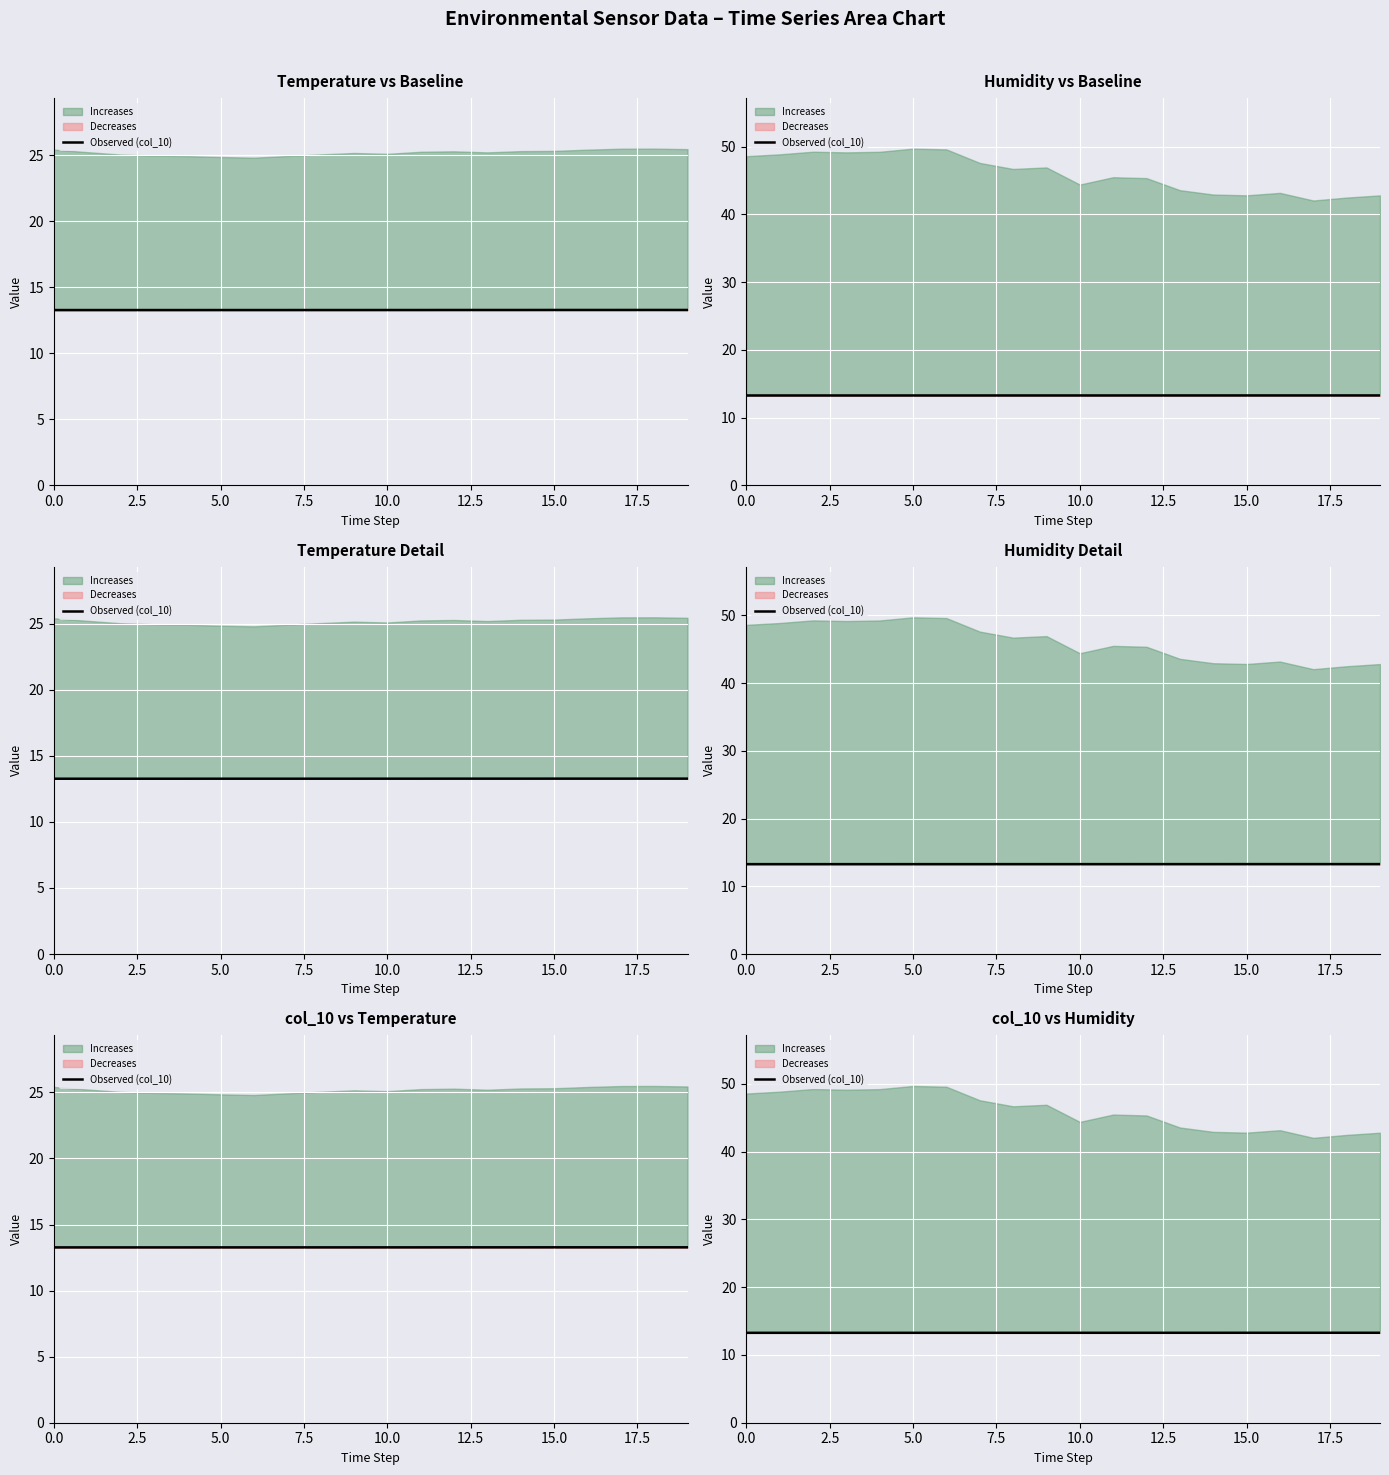

Approximately how many times larger is the value at 14 compared to 11?

1.0